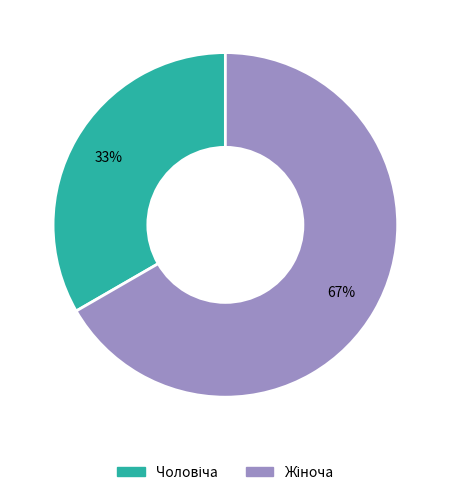

To the nearest percent, what is the average slice percentage?

50%